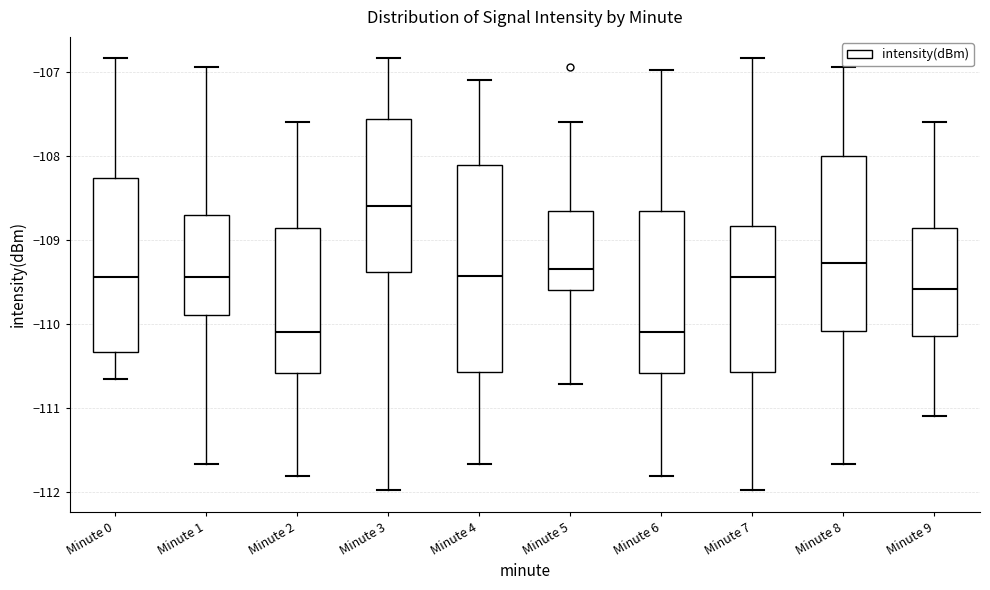

Reading left to right, transcribe this box plot: for each box, give where its median line is, the range the box spans, and where its two whiskers end, as read against the y-axis. The values are not printed on the chart, so give them approximately, as read against the axis.

Minute 0: median -109.4, box -110.3 to -108.3, whiskers -110.6 to -106.8
Minute 1: median -109.4, box -109.9 to -108.7, whiskers -111.7 to -106.9
Minute 2: median -110.1, box -110.6 to -108.9, whiskers -111.8 to -107.6
Minute 3: median -108.6, box -109.4 to -107.6, whiskers -112.0 to -106.8
Minute 4: median -109.4, box -110.6 to -108.1, whiskers -111.7 to -107.1
Minute 5: median -109.3, box -109.6 to -108.7, whiskers -110.7 to -107.6
Minute 6: median -110.1, box -110.6 to -108.7, whiskers -111.8 to -107.0
Minute 7: median -109.4, box -110.6 to -108.8, whiskers -112.0 to -106.8
Minute 8: median -109.3, box -110.1 to -108.0, whiskers -111.7 to -106.9
Minute 9: median -109.6, box -110.1 to -108.9, whiskers -111.1 to -107.6